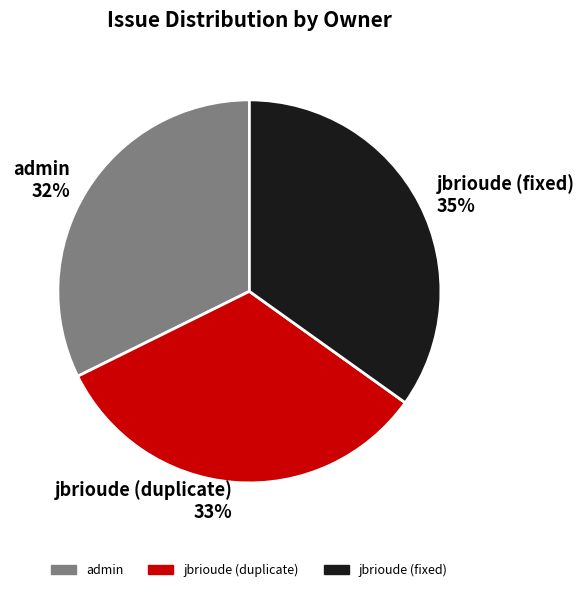

The jbrioude (duplicate) slice represents 24% of the pie. True or false?

False